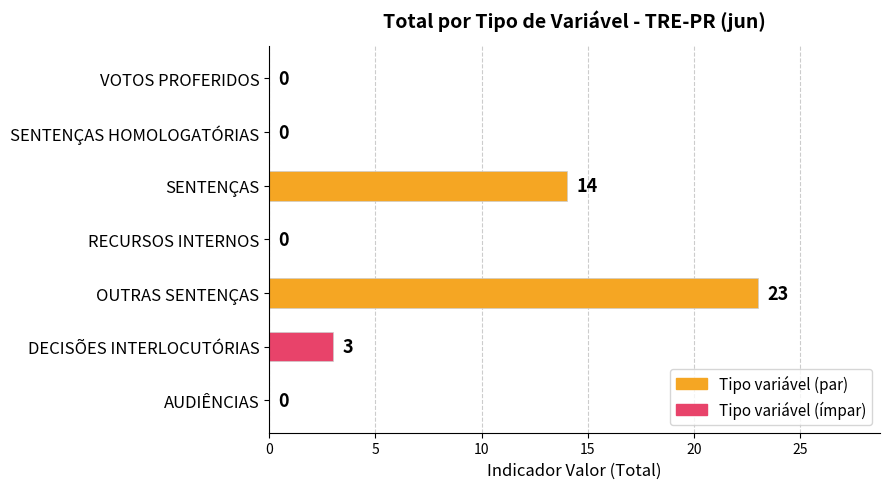

True or false: the data shows 4 at SENTENÇAS.

False